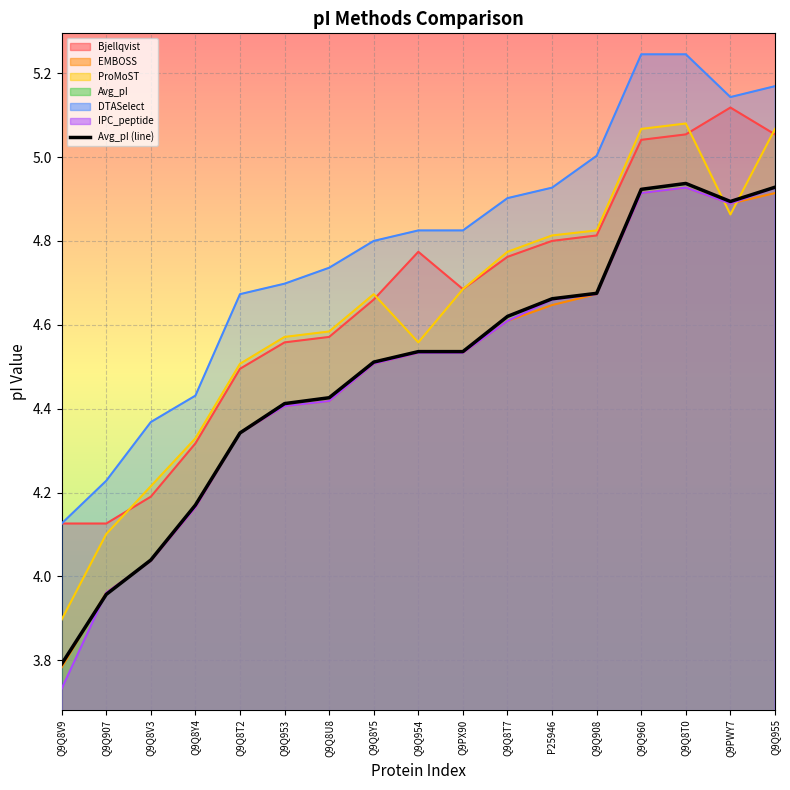

What is the difference between the values at Q9Q907 and Q9Q953?

0.5